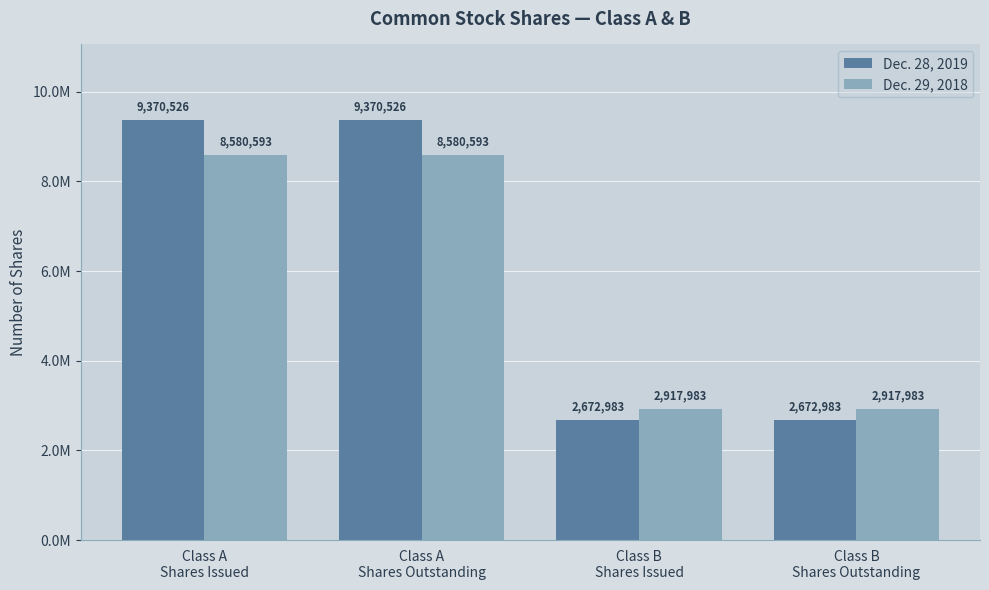

True or false: Dec. 28, 2019 has a value of 13030691 at Class A
Shares Issued.

False